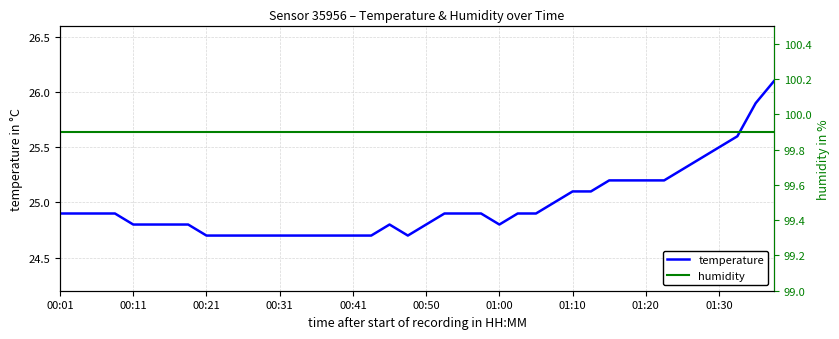

Which series has the largest total across all categories?

humidity